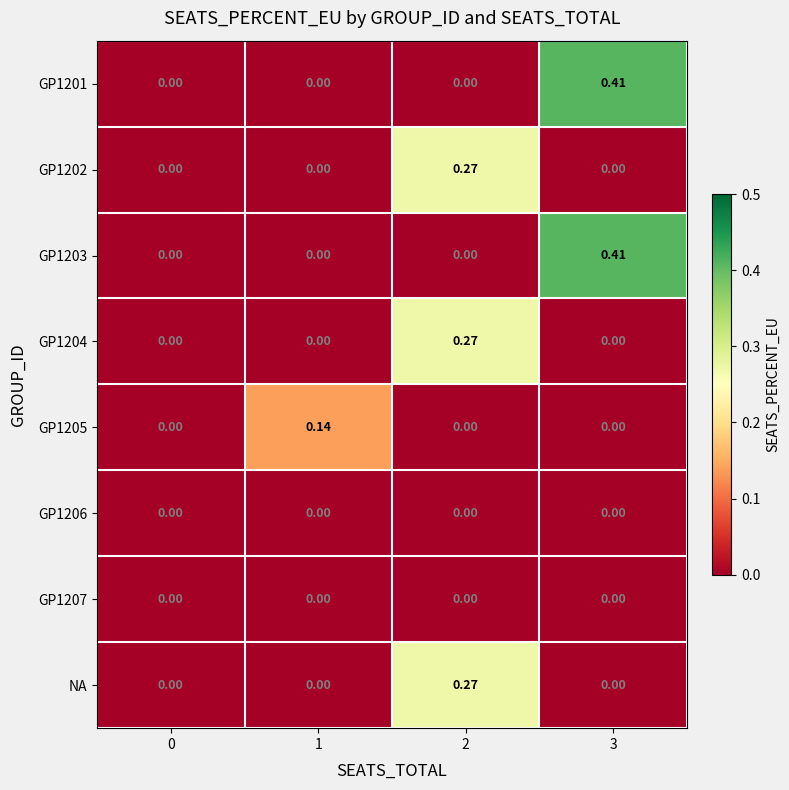

Is the value of GP1204 at 1 greater than the value of GP1205 at 1?

No